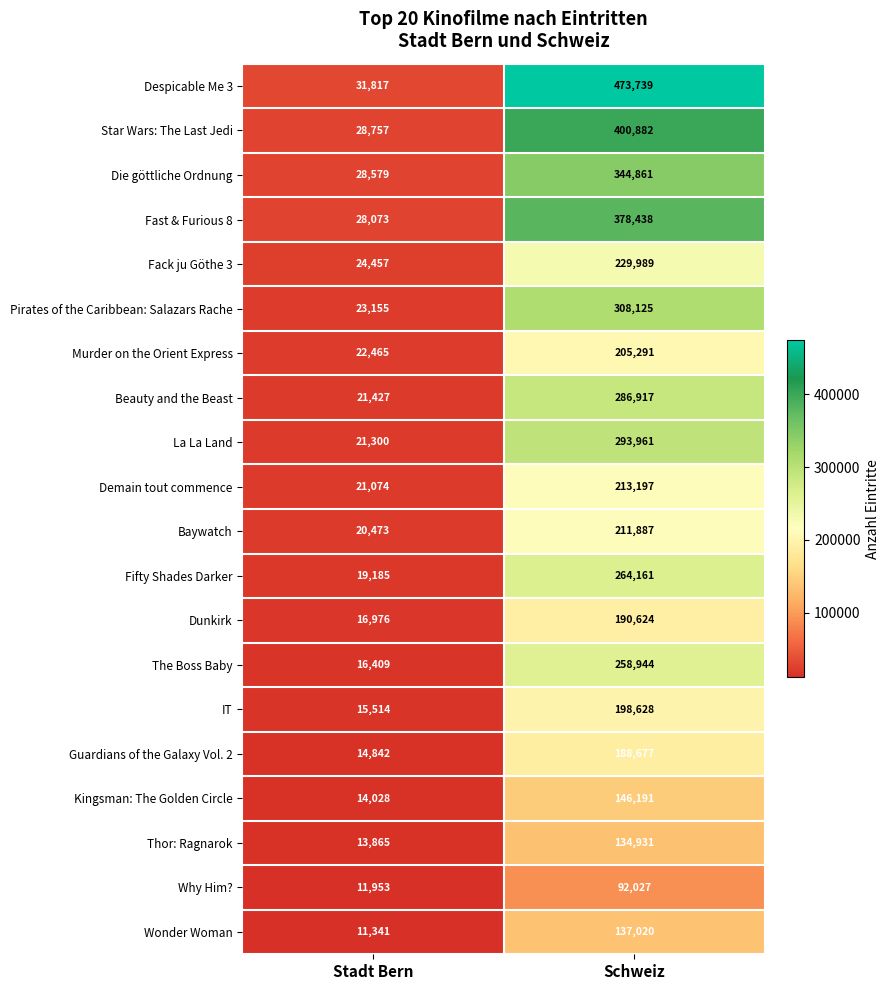

Count the number of categories in the chart.

2